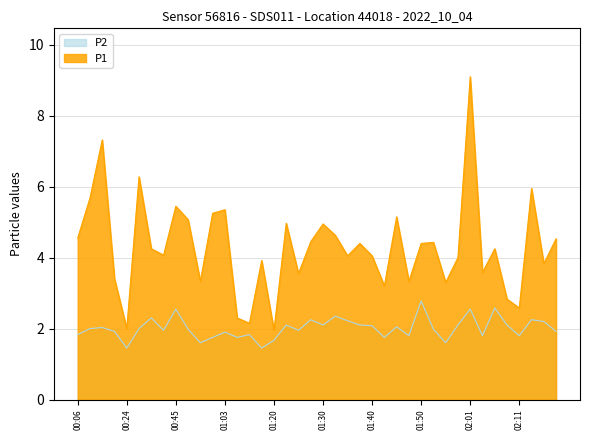

How many distinct data groups are displayed?

2